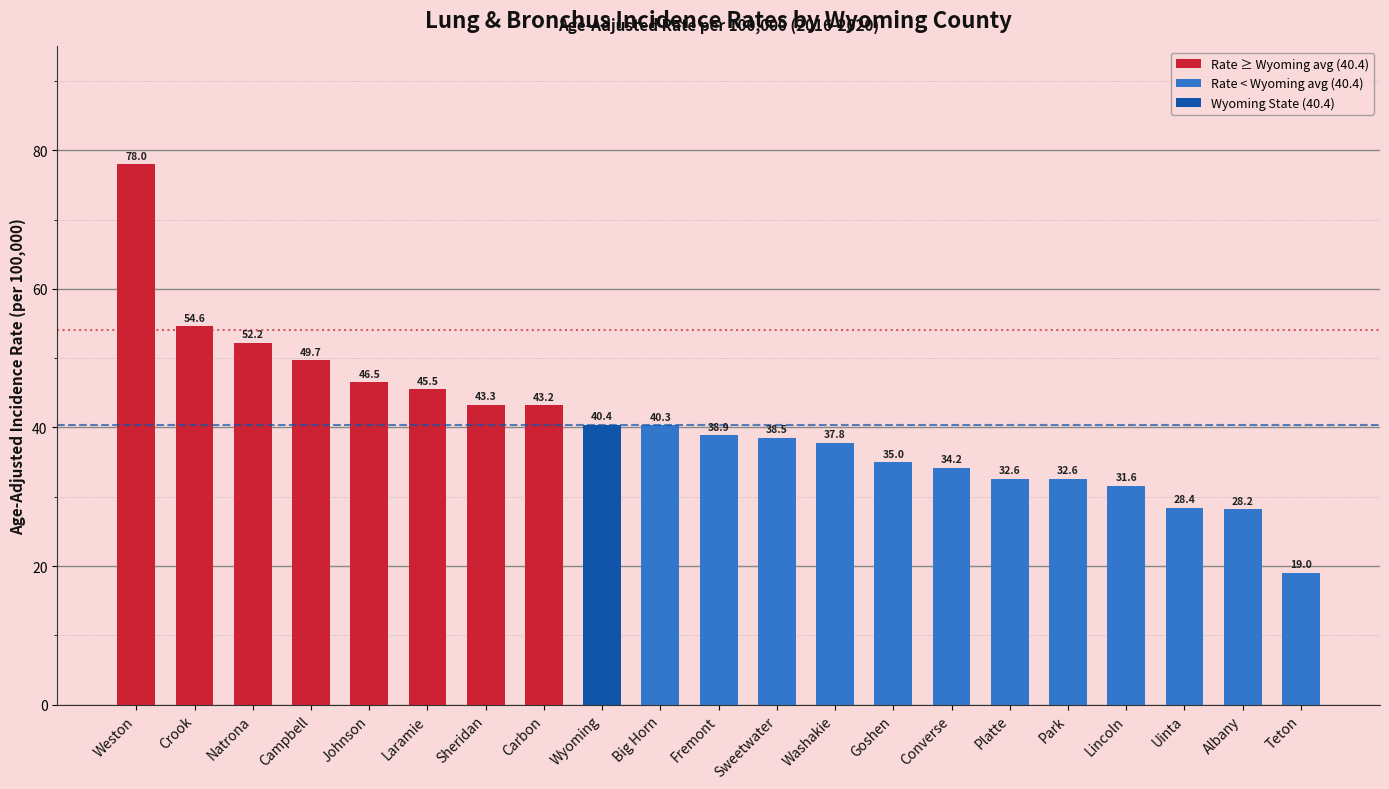

What is the change in value from Crook to Big Horn?

-14.3